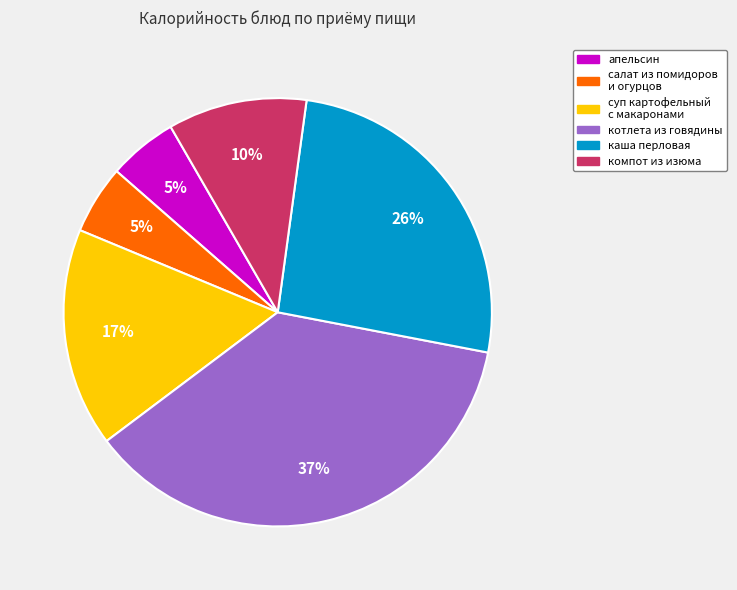

True or false: салат из помидоров и огурцов accounts for 20% of the total.

False